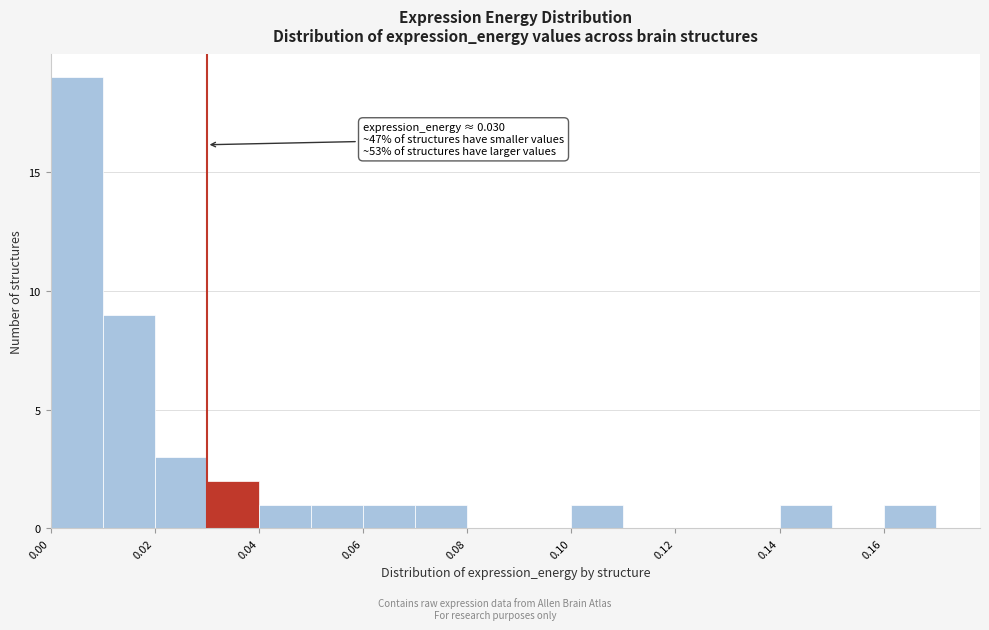

Which range on the x-axis has the tallest bar?

0.00 to 0.01